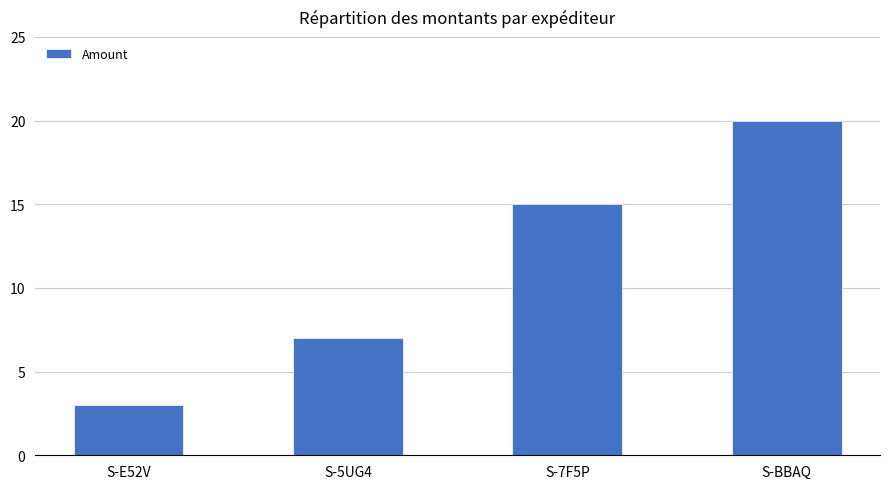

Are the bars horizontal?

No